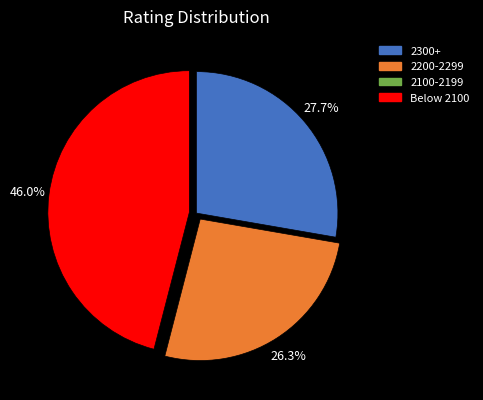

Is there any slice that represents more than half of the pie?

No